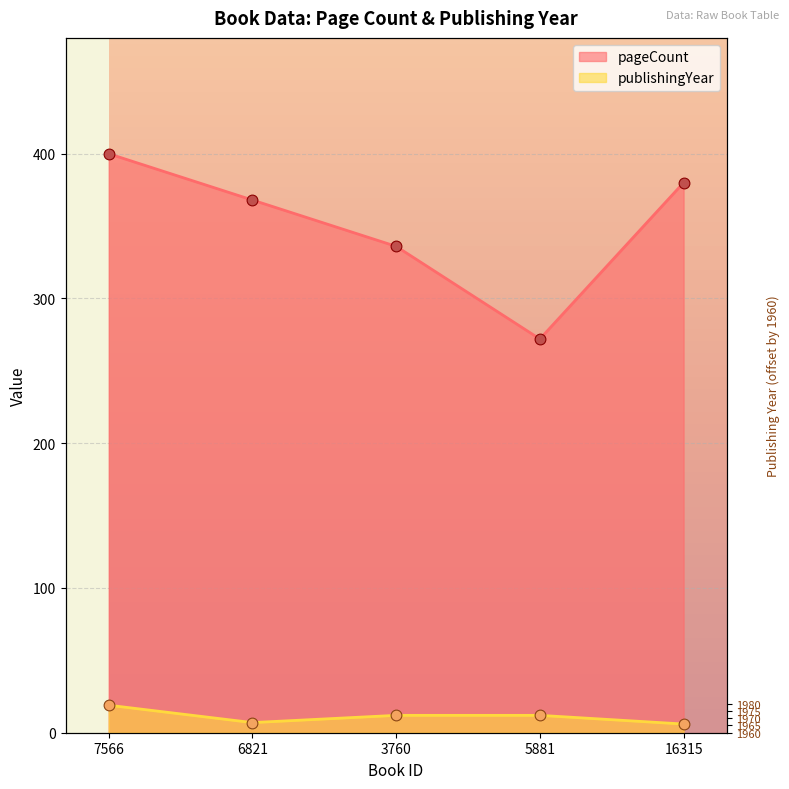

Which series contains the lowest Y value?

publishingYear